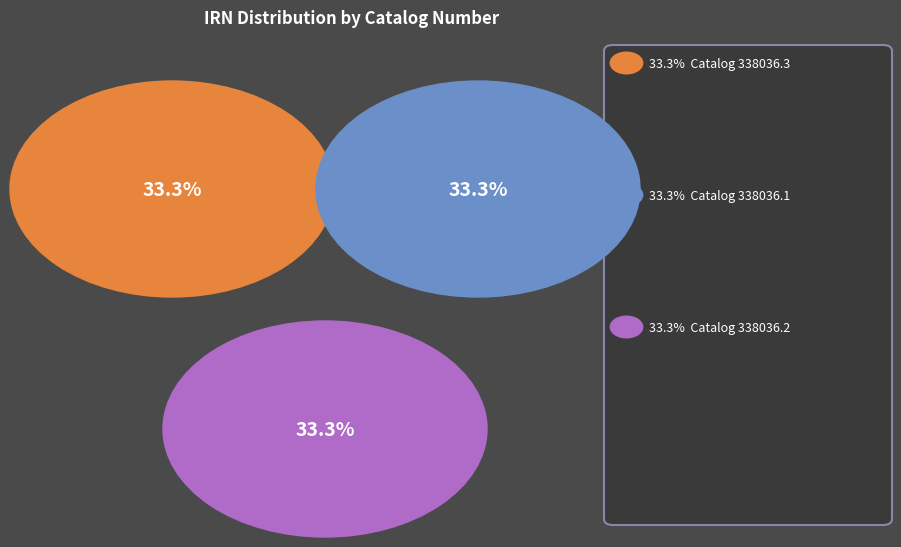

Rank the categories by value from lowest to highest.

338036.3, 338036.2, 338036.1